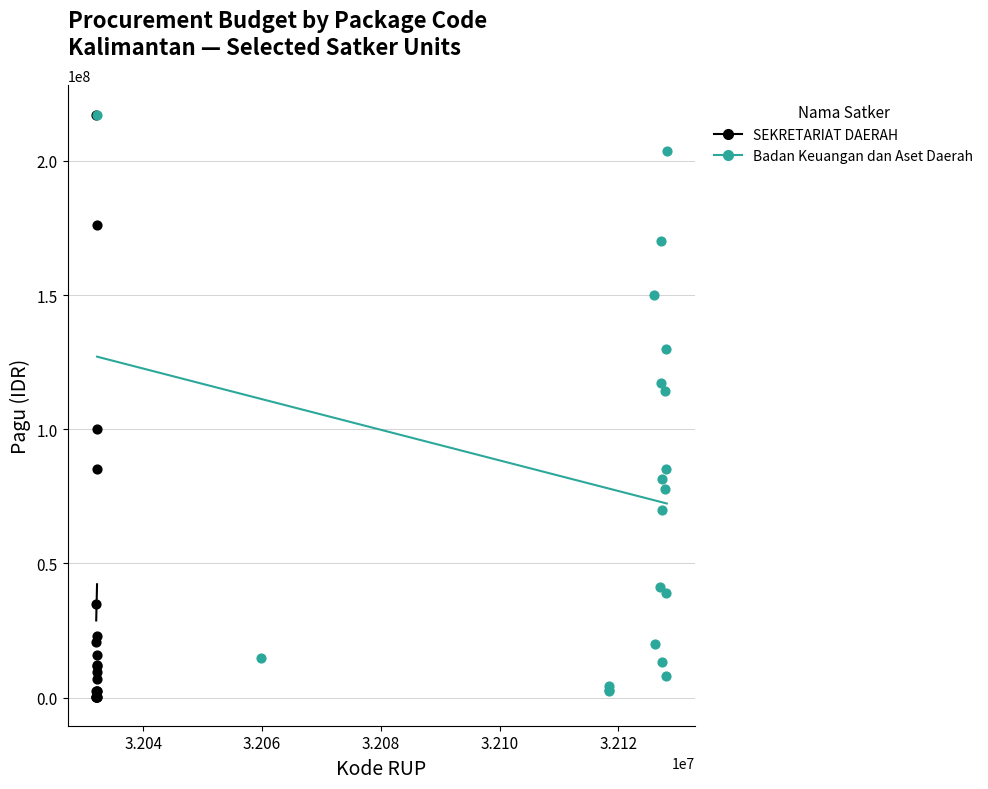

Which series reaches the minimum Y coordinate?

SEKRETARIAT DAERAH